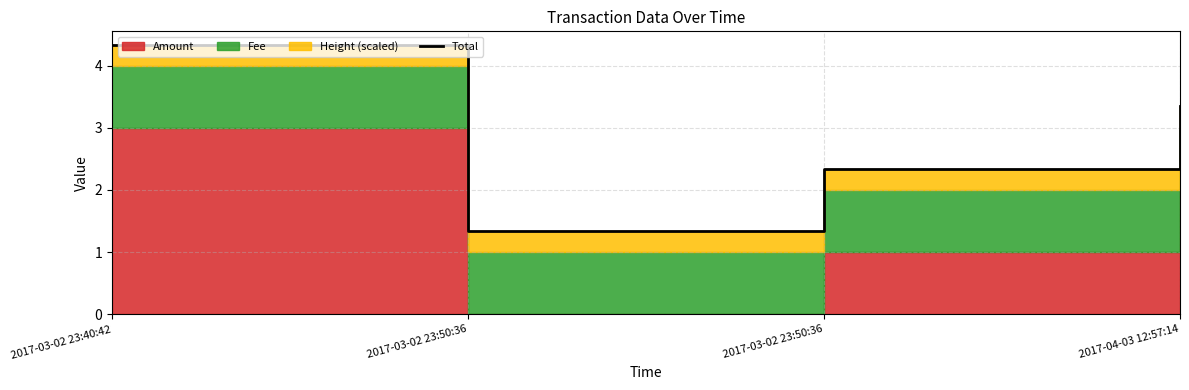

Reading left to right, transcribe all the data shown in this chart.

4.3	1.3	2.3	3.3